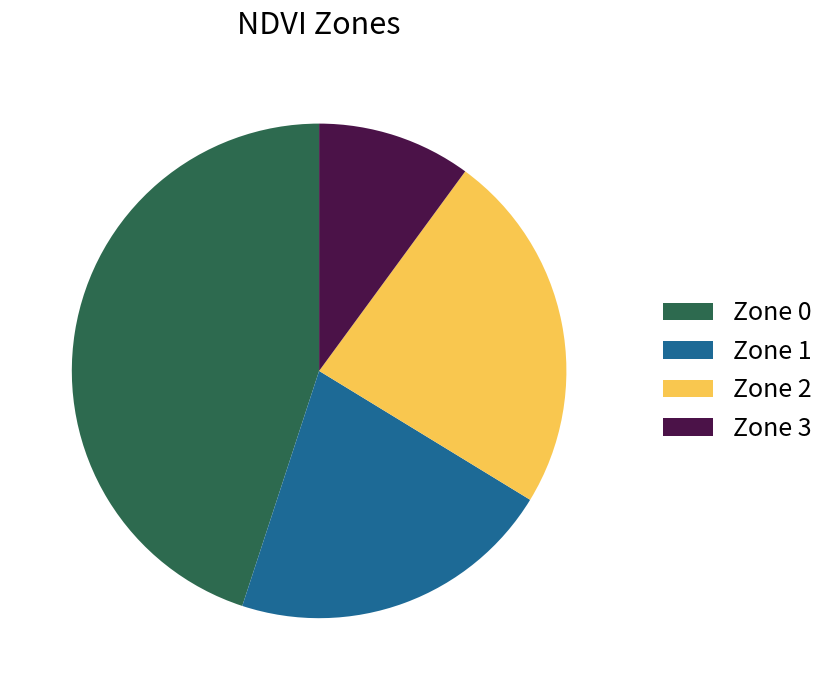

Which category has the smallest portion of the pie?

Zone 3